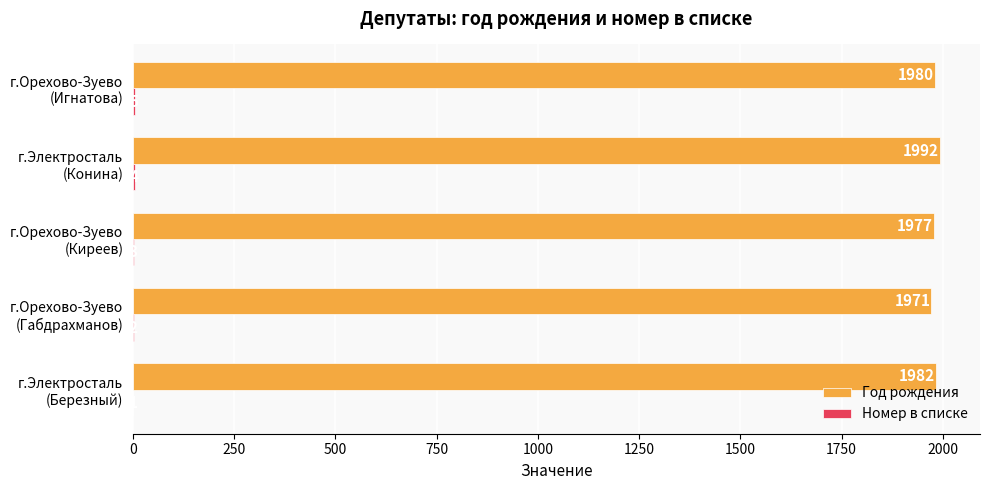

At which category is the sum across all series the highest?

г.Электросталь
(Конина)